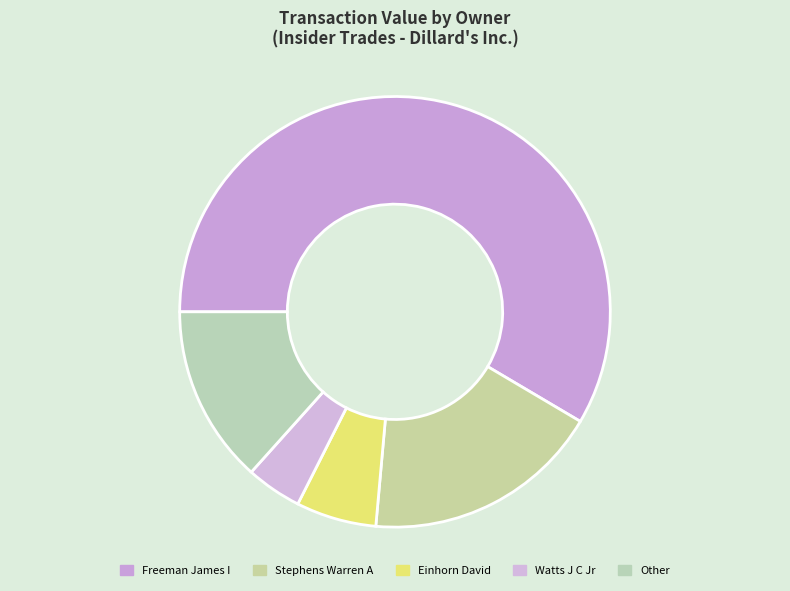

How many segments does this pie chart have?

5